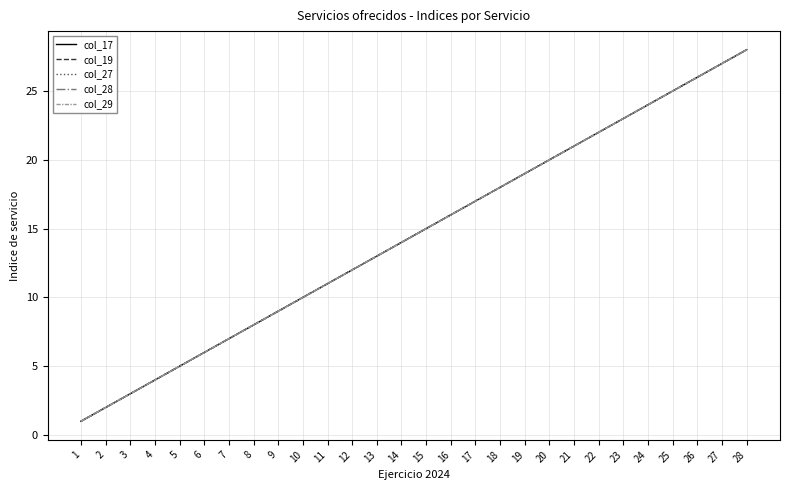

Does the chart display data point markers on the line(s)?

No